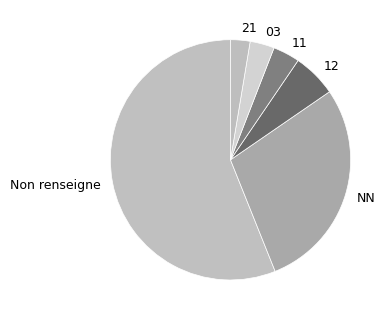

Is it true that 11 is 4% of the pie?

True